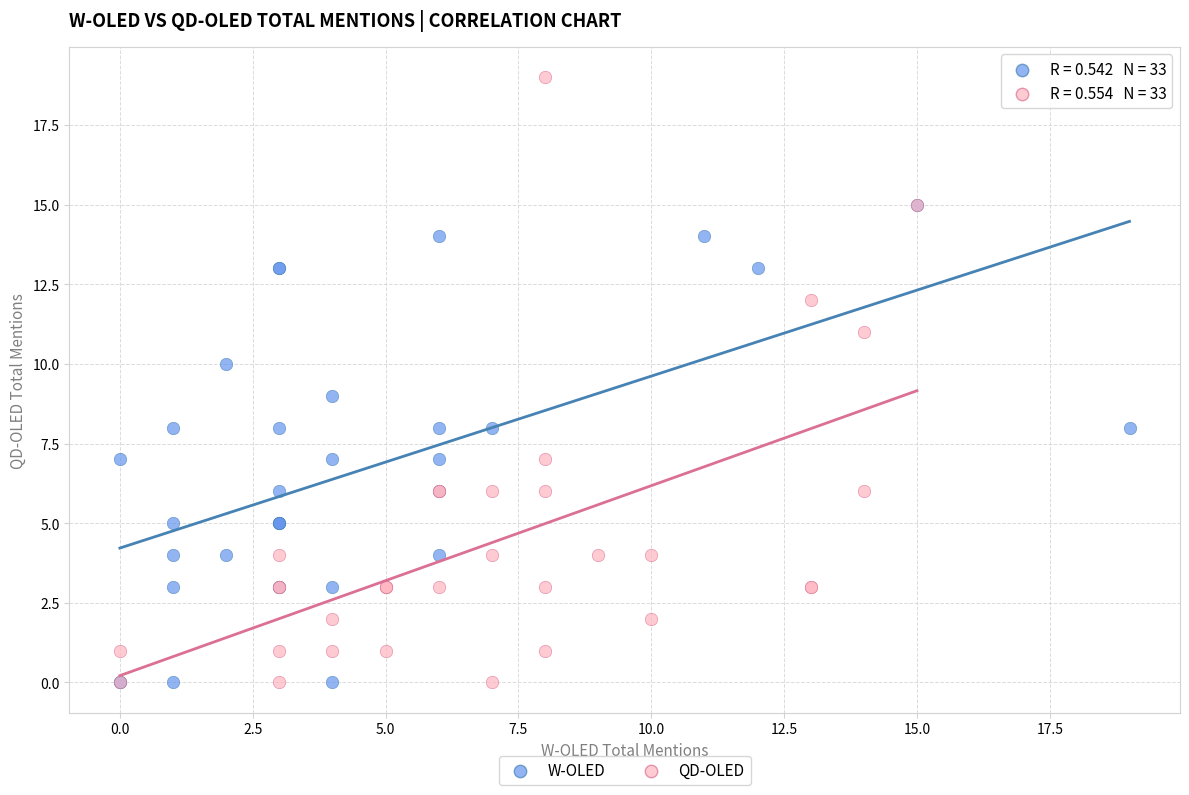

Which series contains the highest Y value?

QD-OLED